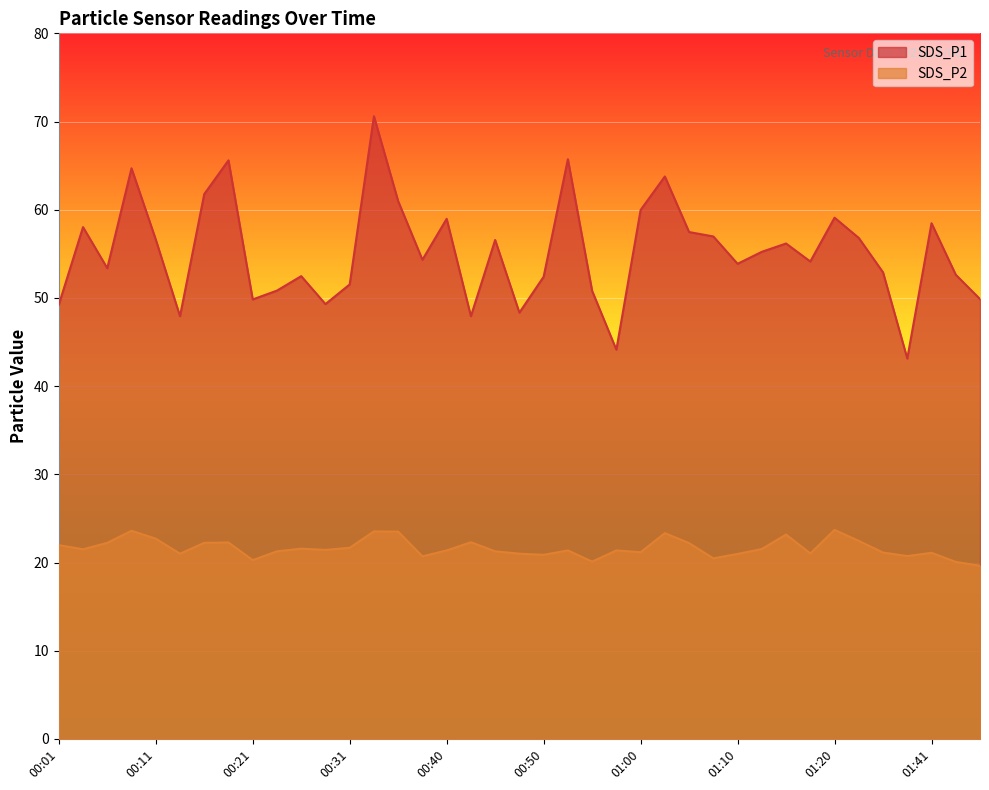

What is the label of the 34th point from the left?

01:22